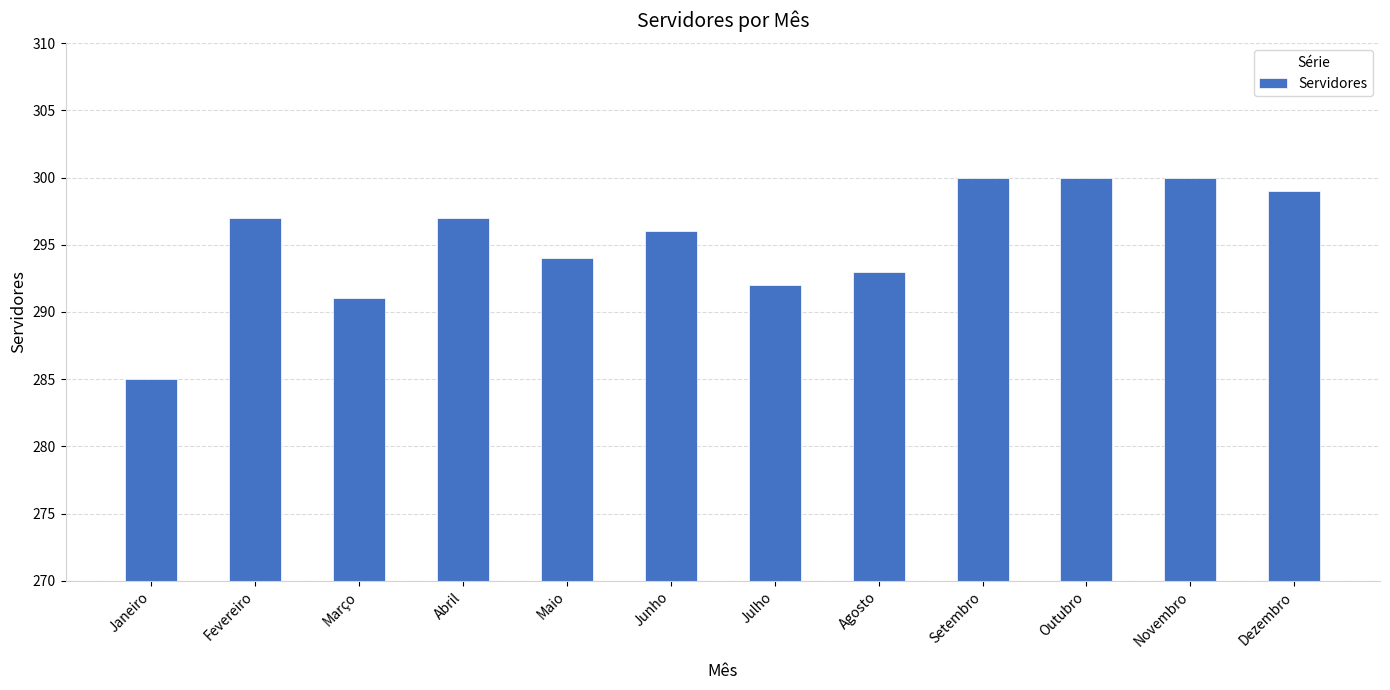

What is the difference between the maximum and minimum values?

15